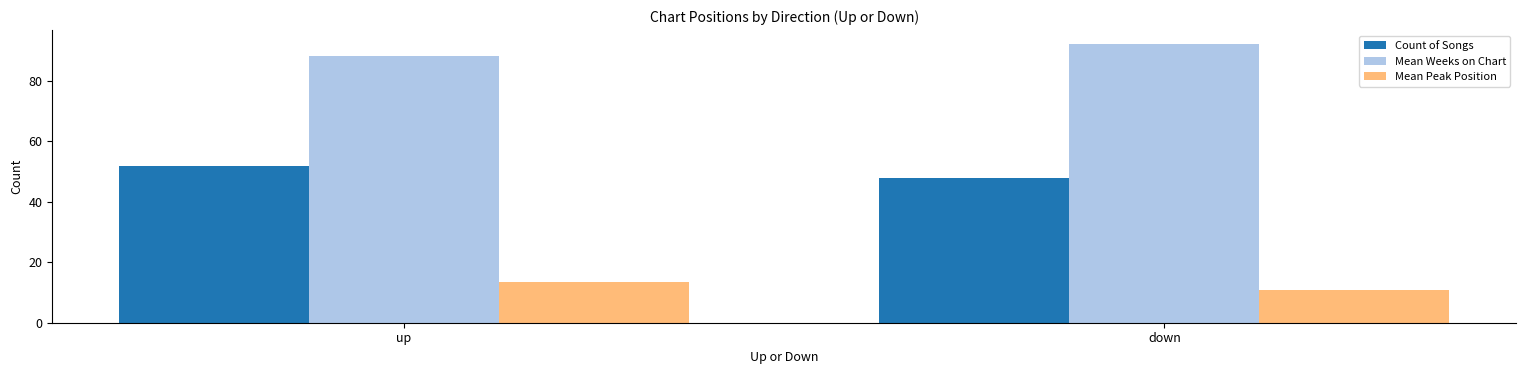

List the series in order of their peak value, lowest first.

Mean Peak Position, Count of Songs, Mean Weeks on Chart